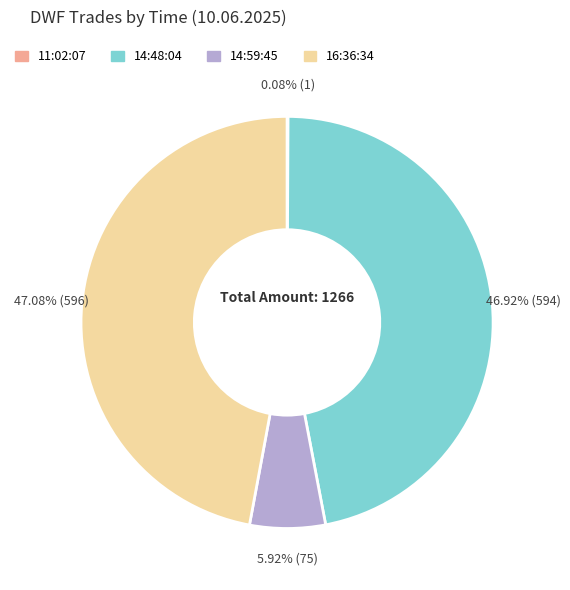

True or false: 14:48:04 accounts for 32% of the total.

False